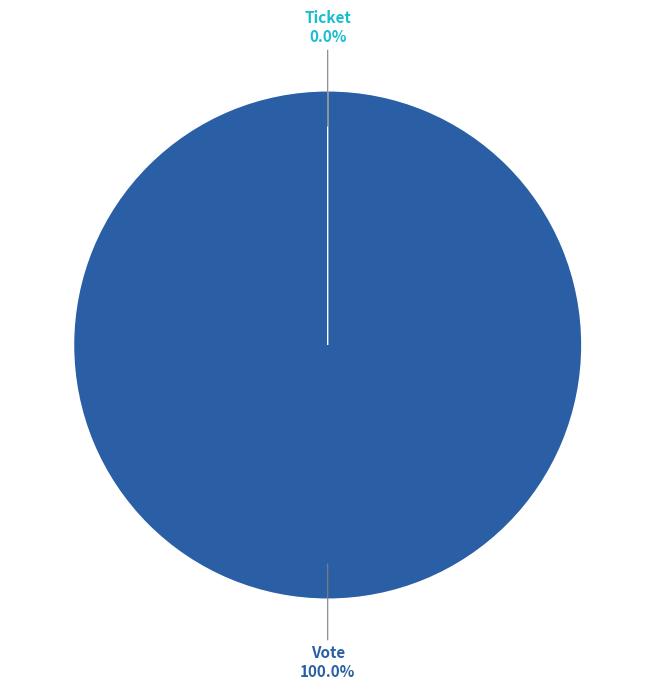

Which category has the biggest portion of the pie?

Vote